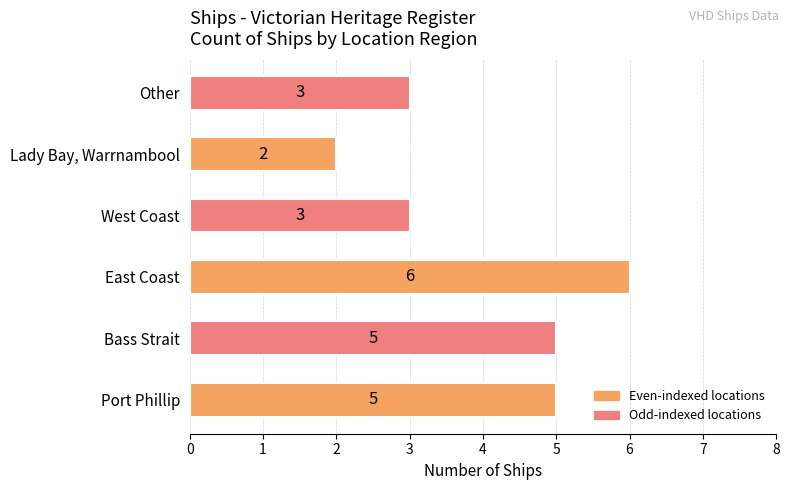

The value at West Coast is 1. True or false?

False